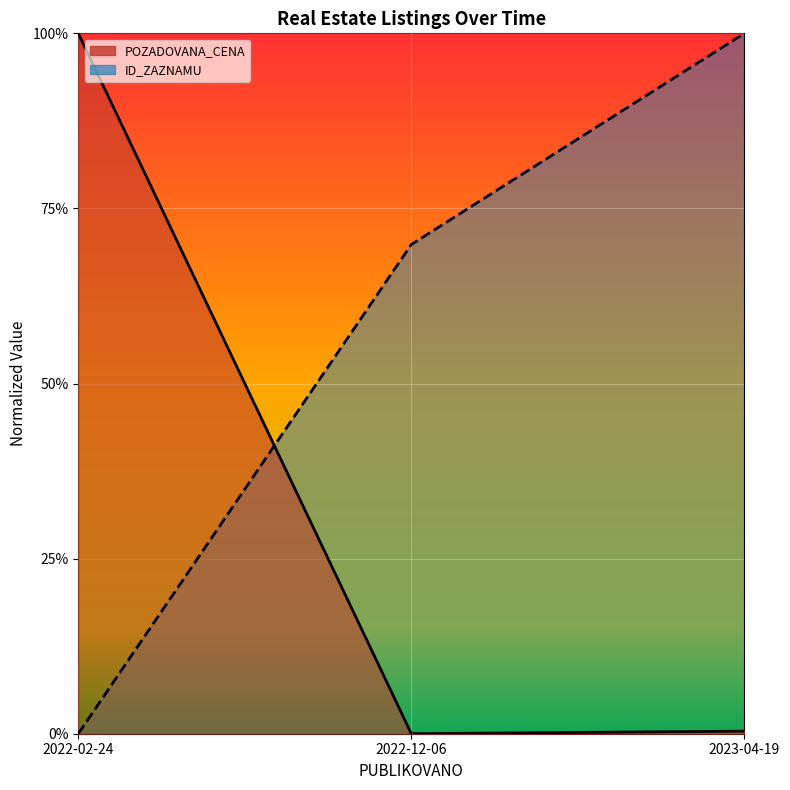

Which series has the widest spread of values?

POZADOVANA_CENA